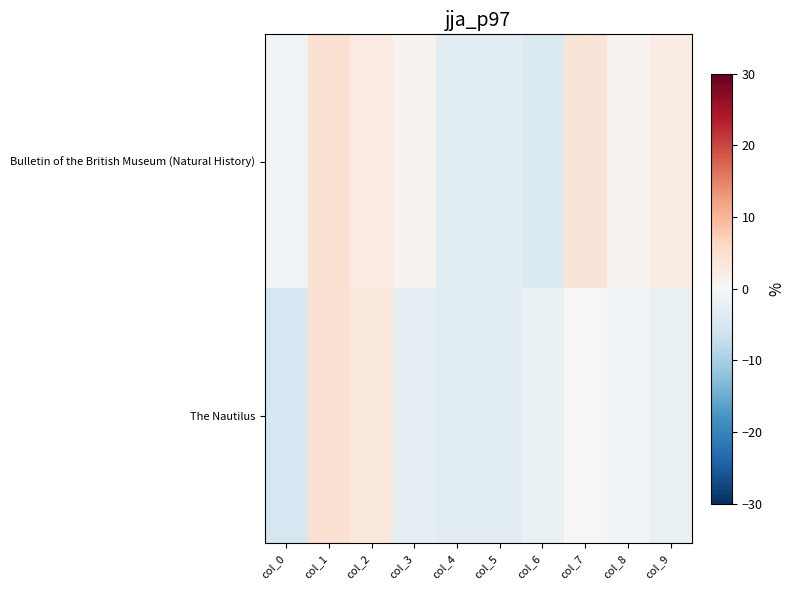

Which series has the largest range (max minus min)?

The Nautilus